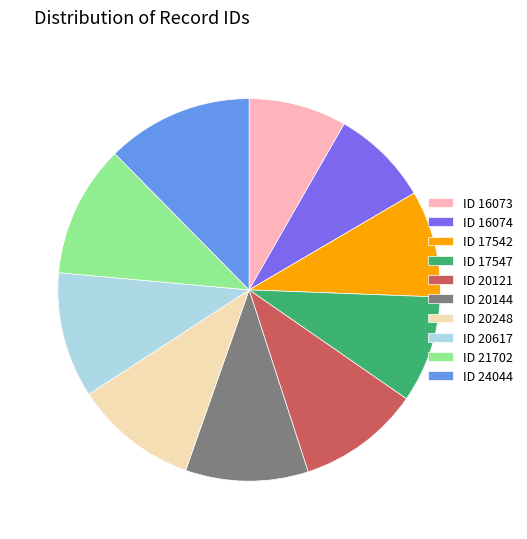

What is the largest slice in the pie chart?

ID 24044